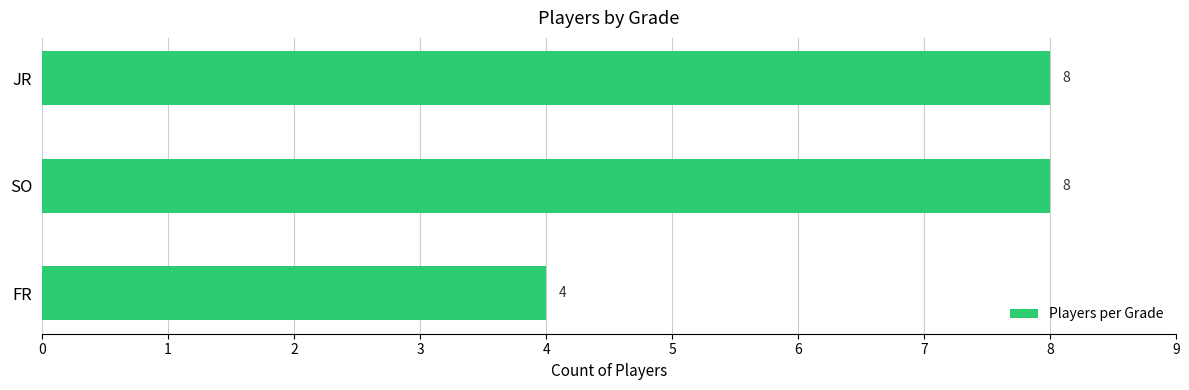

What is the sum of the values at JR and SO?

16